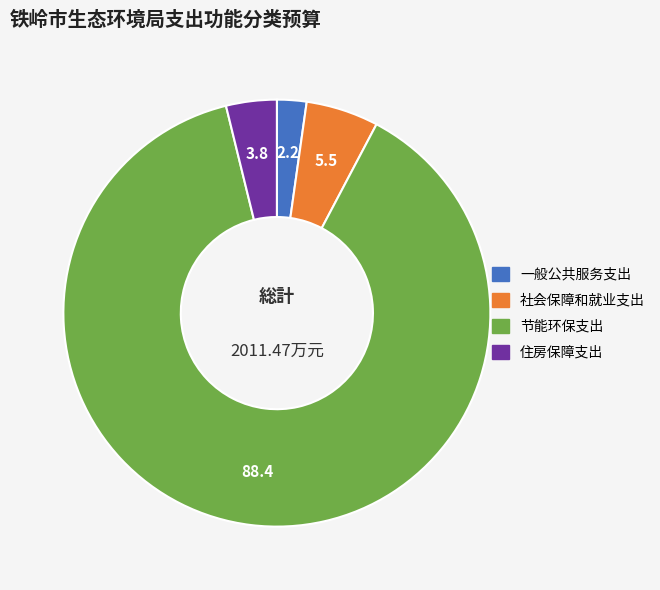

What is the ratio of the value at 社会保障和就业支出 to the value at 一般公共服务支出?

2.5